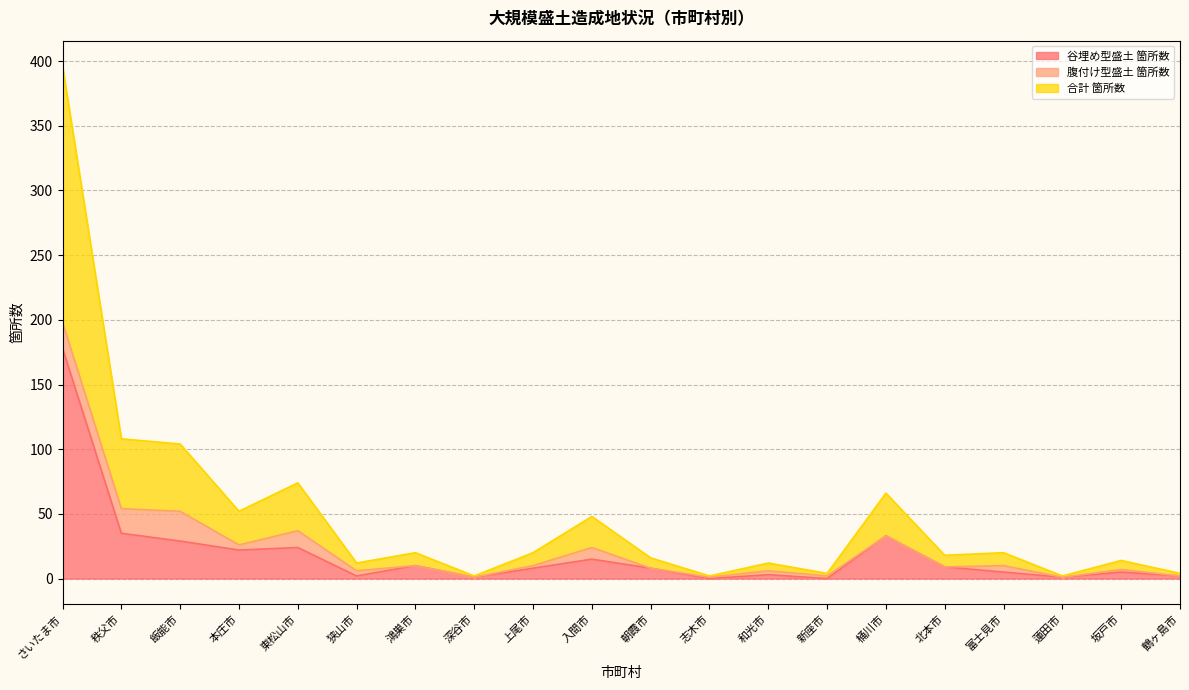

List the labels in order of 合計 箇所数 value, largest first.

さいたま市, 秩父市, 飯能市, 東松山市, 桶川市, 本庄市, 入間市, 鴻巣市, 上尾市, 富士見市, 北本市, 朝霞市, 坂戸市, 狭山市, 和光市, 新座市, 鶴ヶ島市, 深谷市, 志木市, 蓮田市